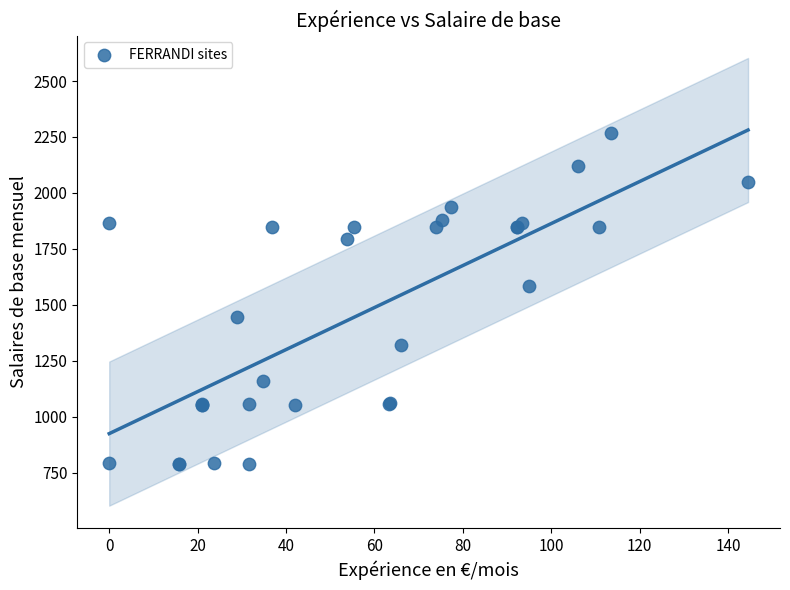

What Y value in the scatter plot is closest to 1528?

1582.1